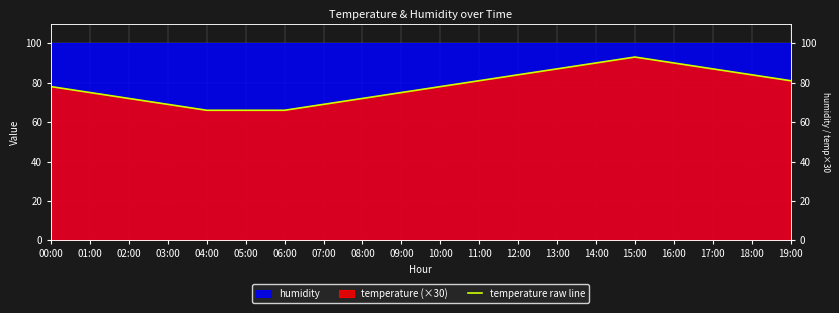

Which category has the lowest value across all series?

04:00